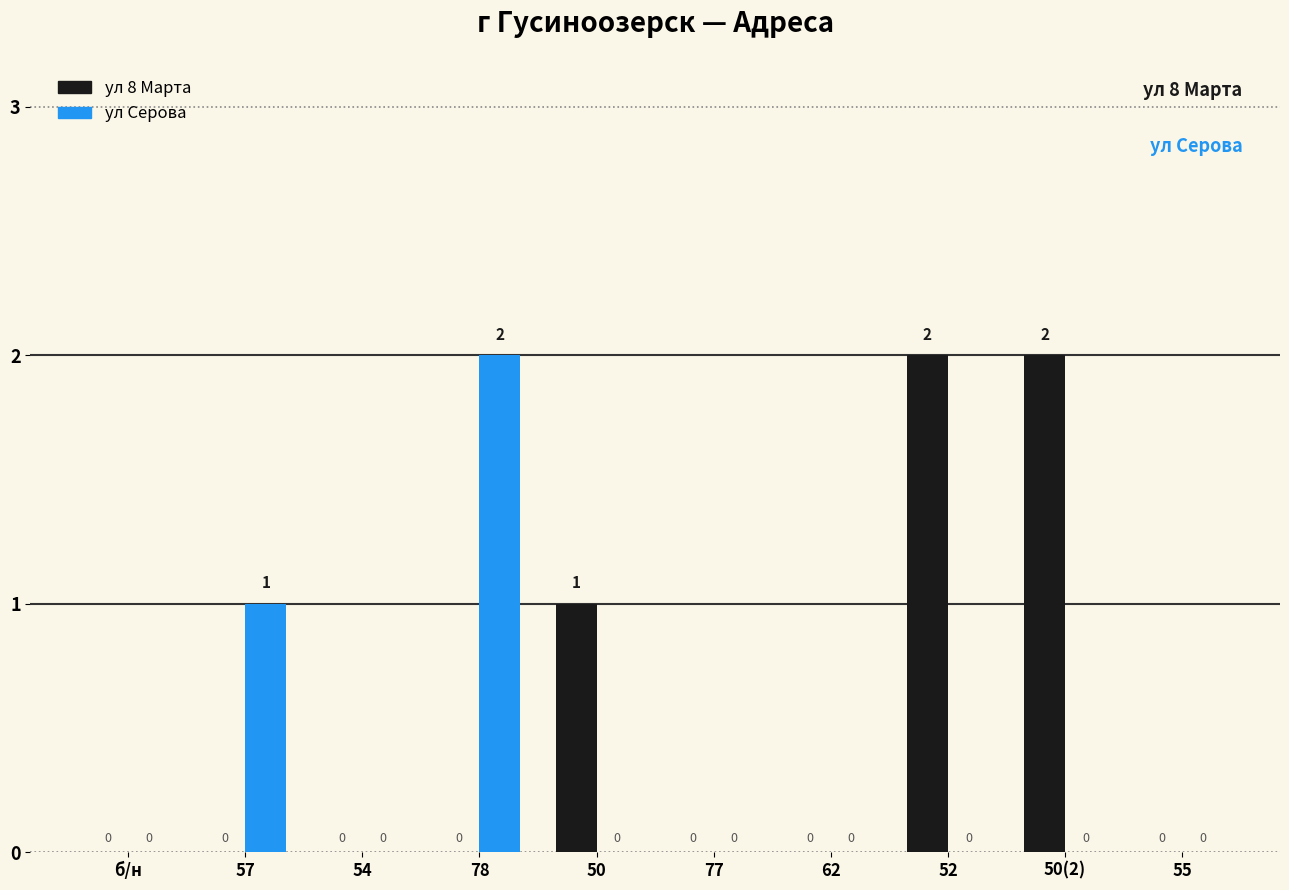

How many categories are shown in the chart?

10